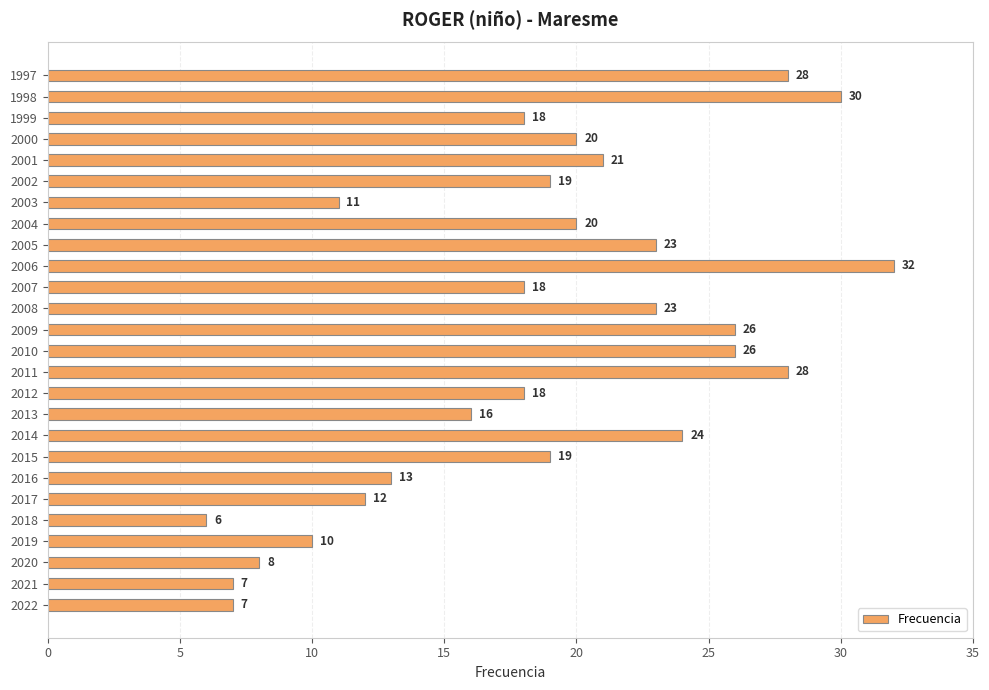

What is the minimum value shown in the chart?

6